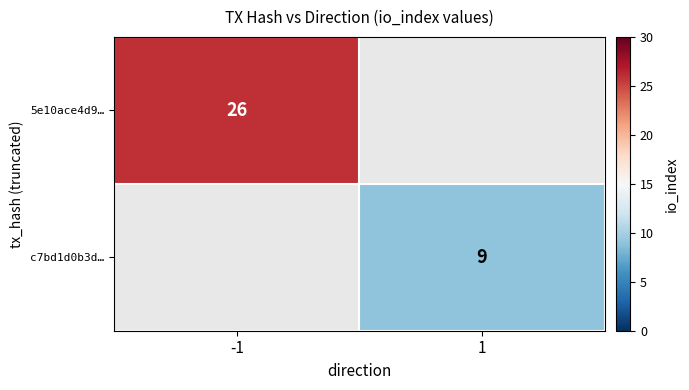

What is the smallest value displayed?

9.0